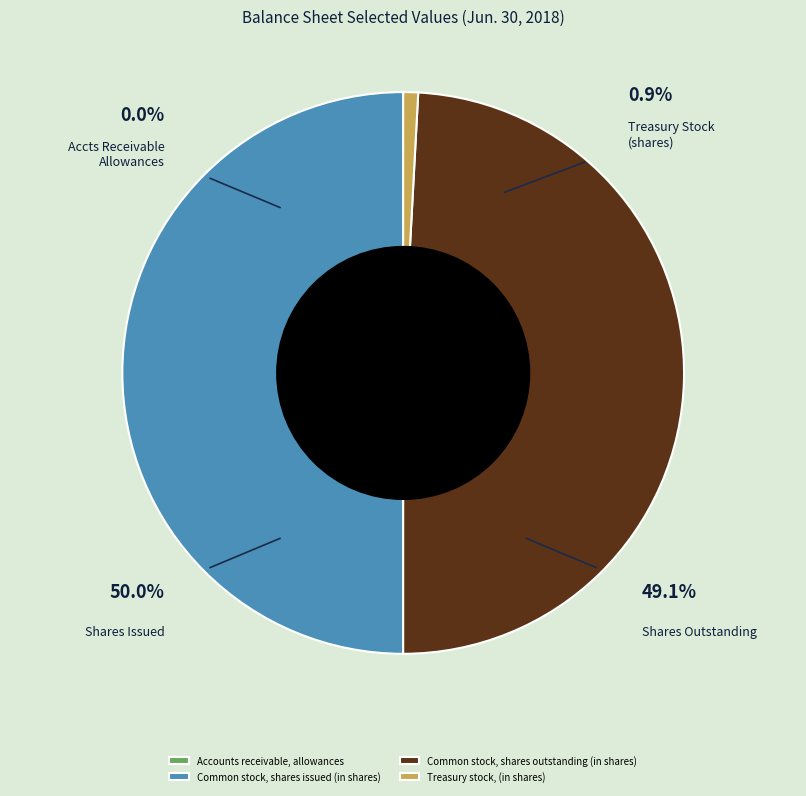

What is the change in value from Accounts receivable, allowances to Common stock, shares outstanding (in shares)?

+4698355